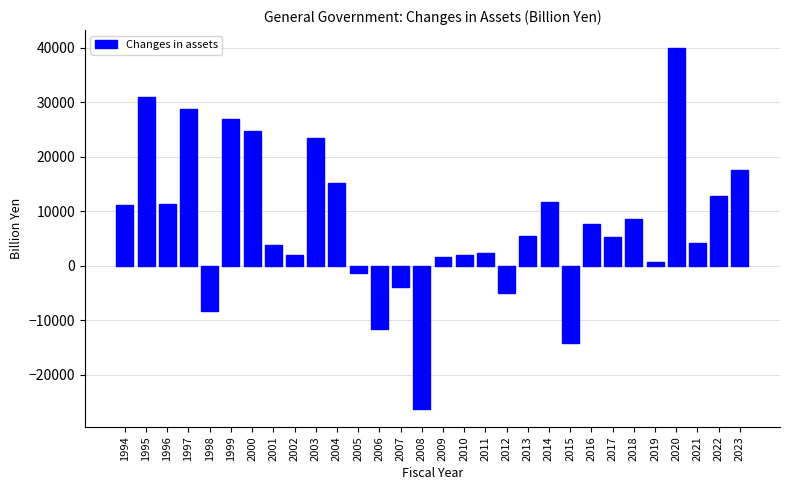

What is the smallest value displayed?

-26263.4